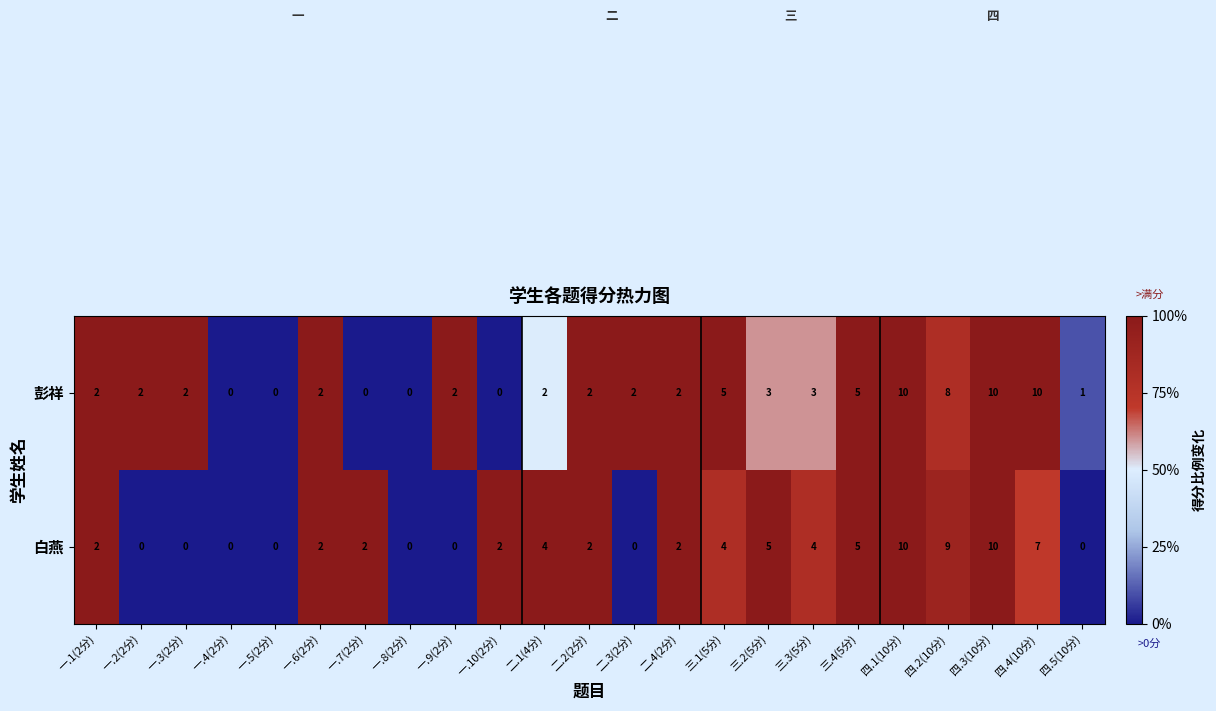

What is the maximum value shown in the chart?

10